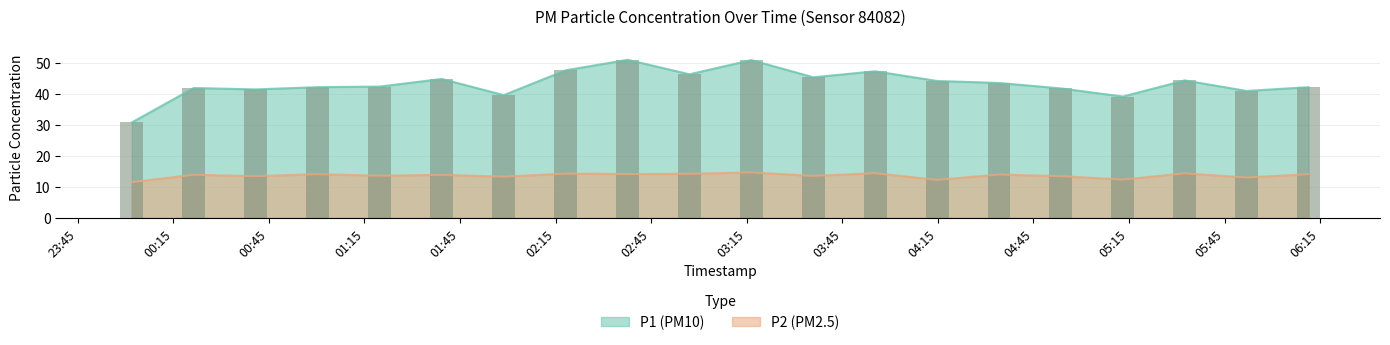

Is the value of P1 at 2023-11-21T01:00:15 greater than the value of P2 at 2023-11-21T03:35:53?

Yes